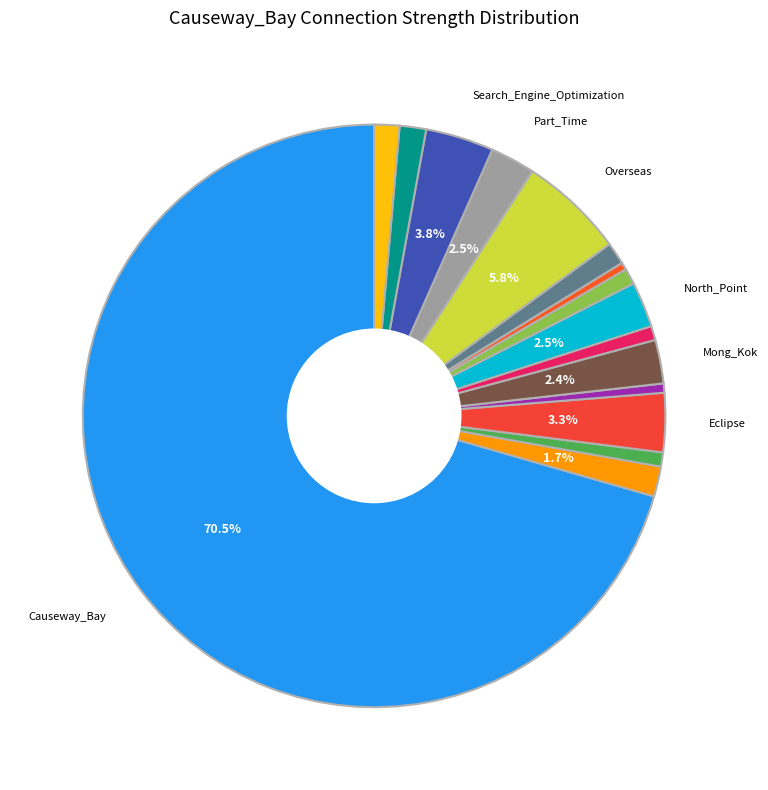

To the nearest percent, what is the average slice percentage?

6%